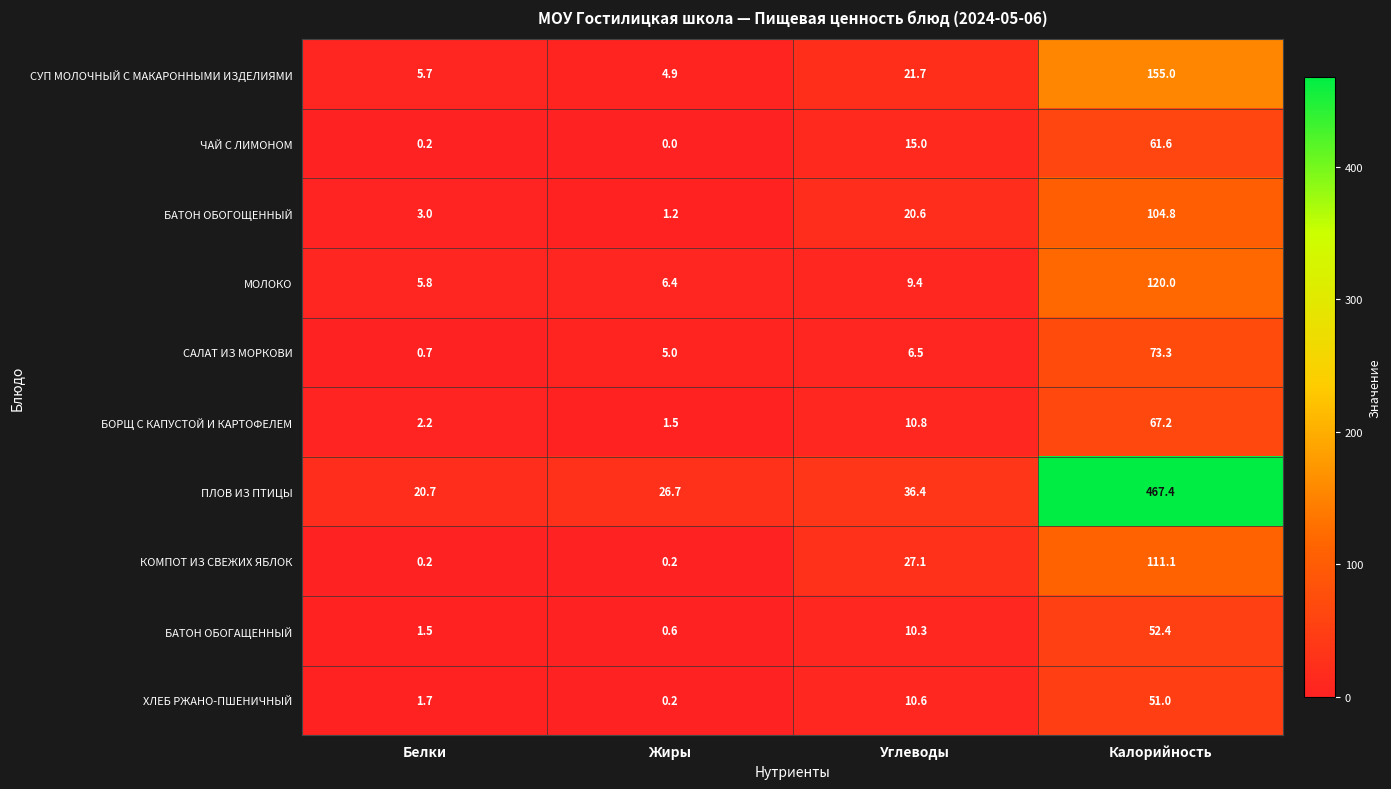

Which series has the largest total across all categories?

ПЛОВ ИЗ ПТИЦЫ